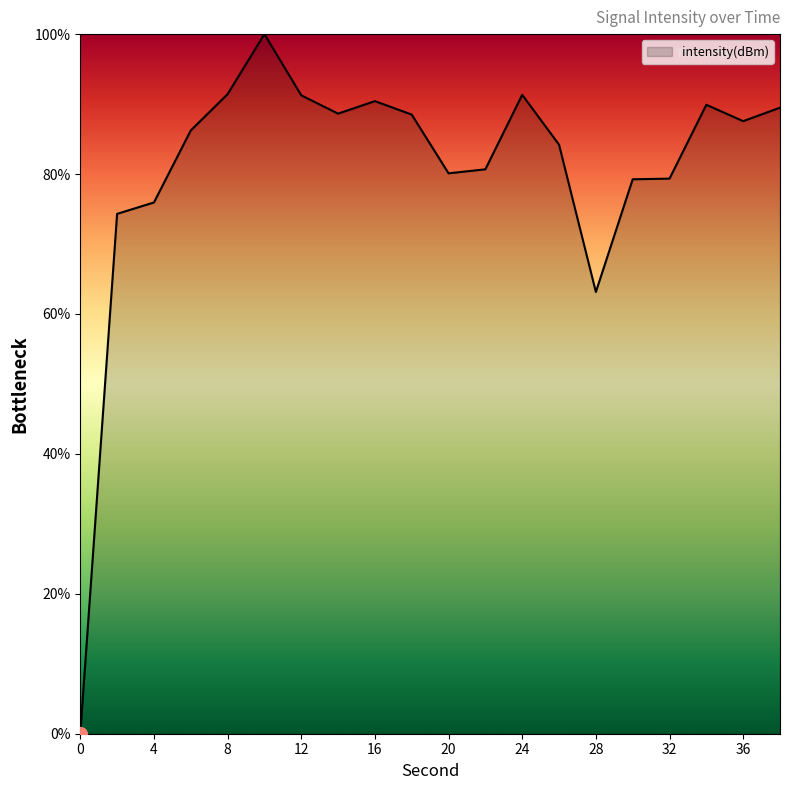

What is the difference between the maximum and minimum values?

100.0